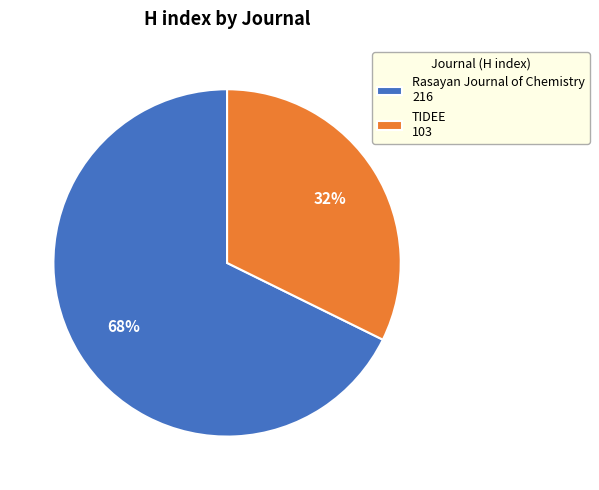

Which category has the smallest portion of the pie?

TIDEE